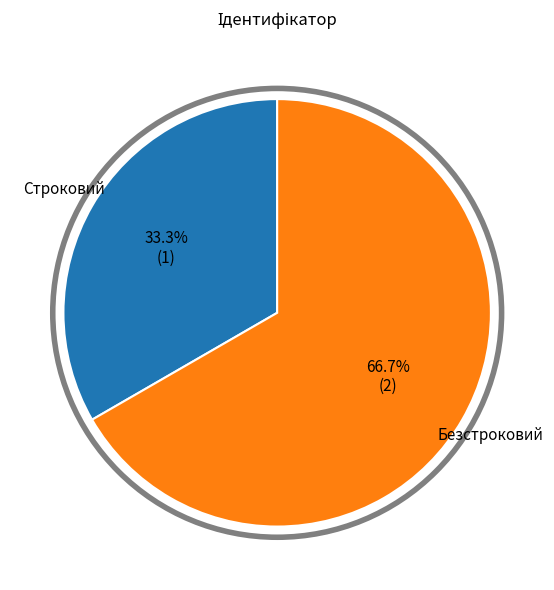

Is there a majority slice in this chart?

Yes